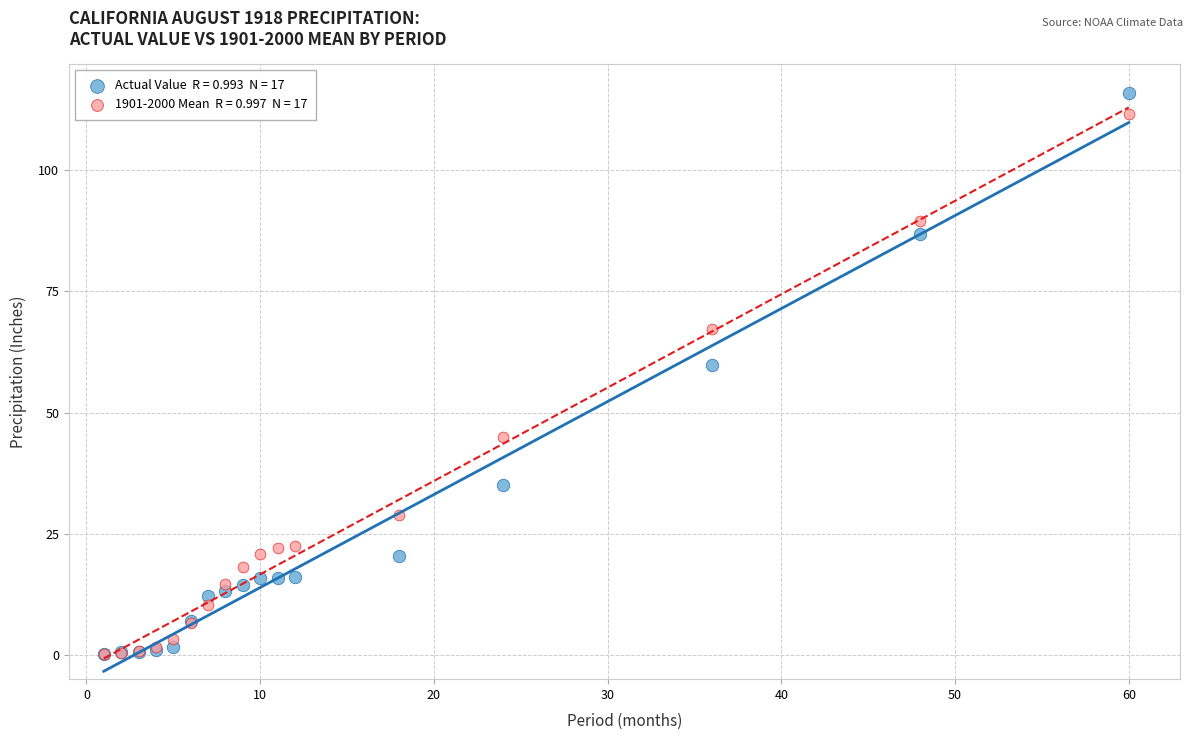

Across all series, what Y value is closest to 58?

59.8